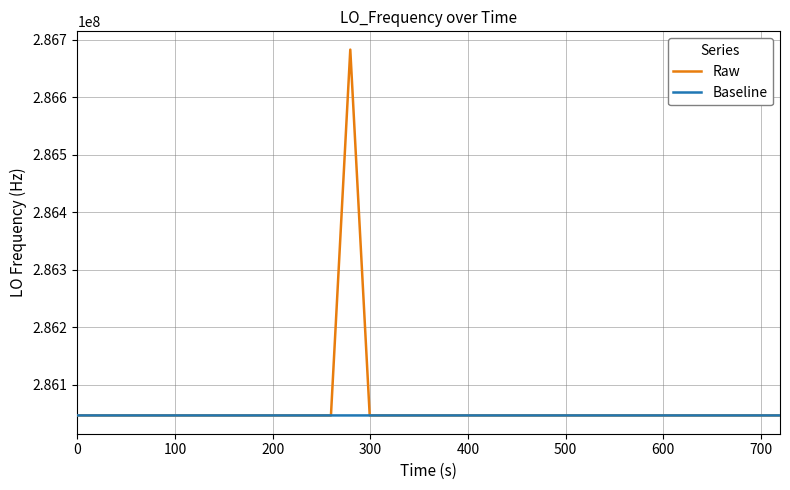

Which series has the largest range (max minus min)?

Raw